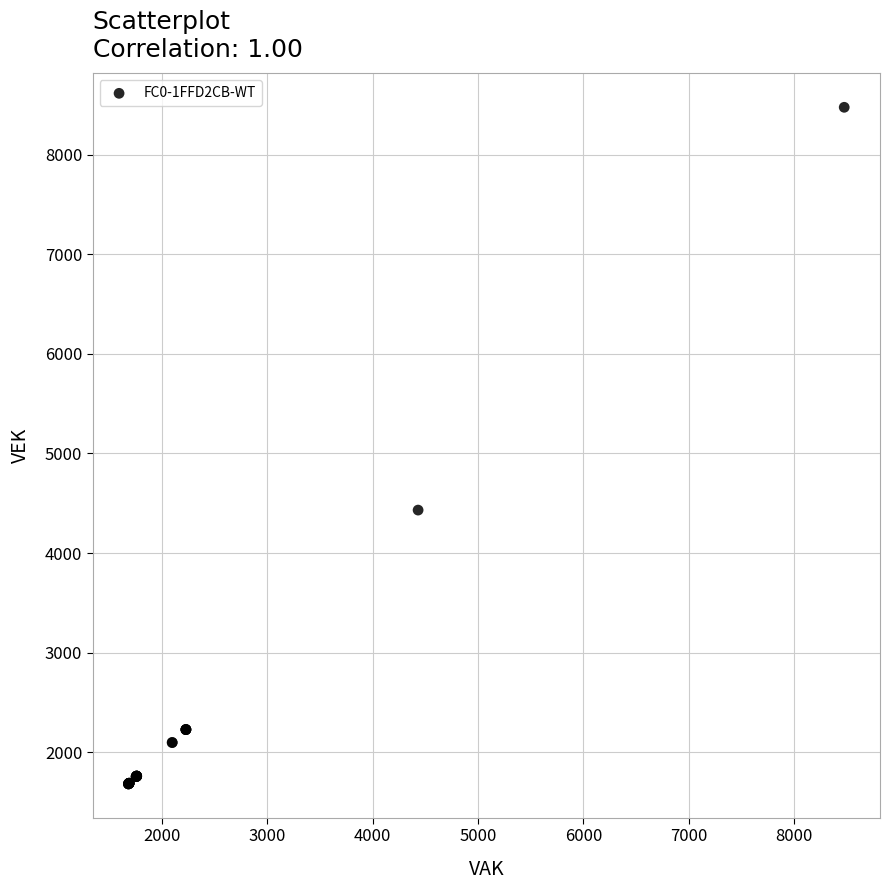

What Y value in the scatter plot is closest to 5078?

4431